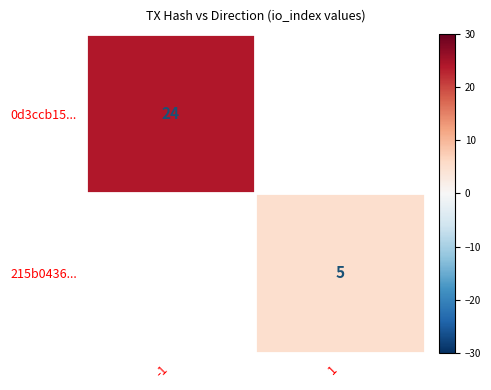

At which category does the chart reach its minimum across all series?

1